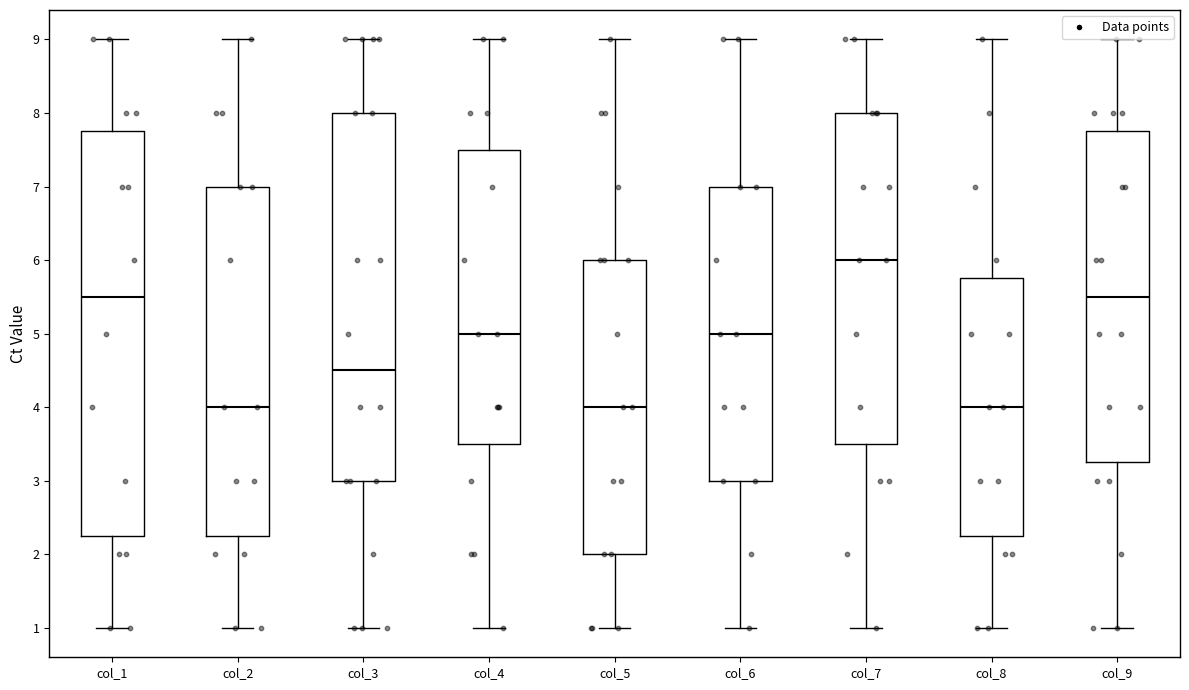

Reading left to right, transcribe this box plot: for each box, give where its median line is, the range the box spans, and where its two whiskers end, as read against the y-axis. The values are not printed on the chart, so give them approximately, as read against the axis.

col_1: median 5.5, box 2.3 to 7.8, whiskers 1.0 to 9.0
col_2: median 4.0, box 2.3 to 7.0, whiskers 1.0 to 9.0
col_3: median 4.5, box 3.0 to 8.0, whiskers 1.0 to 9.0
col_4: median 5.0, box 3.5 to 7.5, whiskers 1.0 to 9.0
col_5: median 4.0, box 2.0 to 6.0, whiskers 1.0 to 9.0
col_6: median 5.0, box 3.0 to 7.0, whiskers 1.0 to 9.0
col_7: median 6.0, box 3.5 to 8.0, whiskers 1.0 to 9.0
col_8: median 4.0, box 2.3 to 5.8, whiskers 1.0 to 9.0
col_9: median 5.5, box 3.3 to 7.8, whiskers 1.0 to 9.0